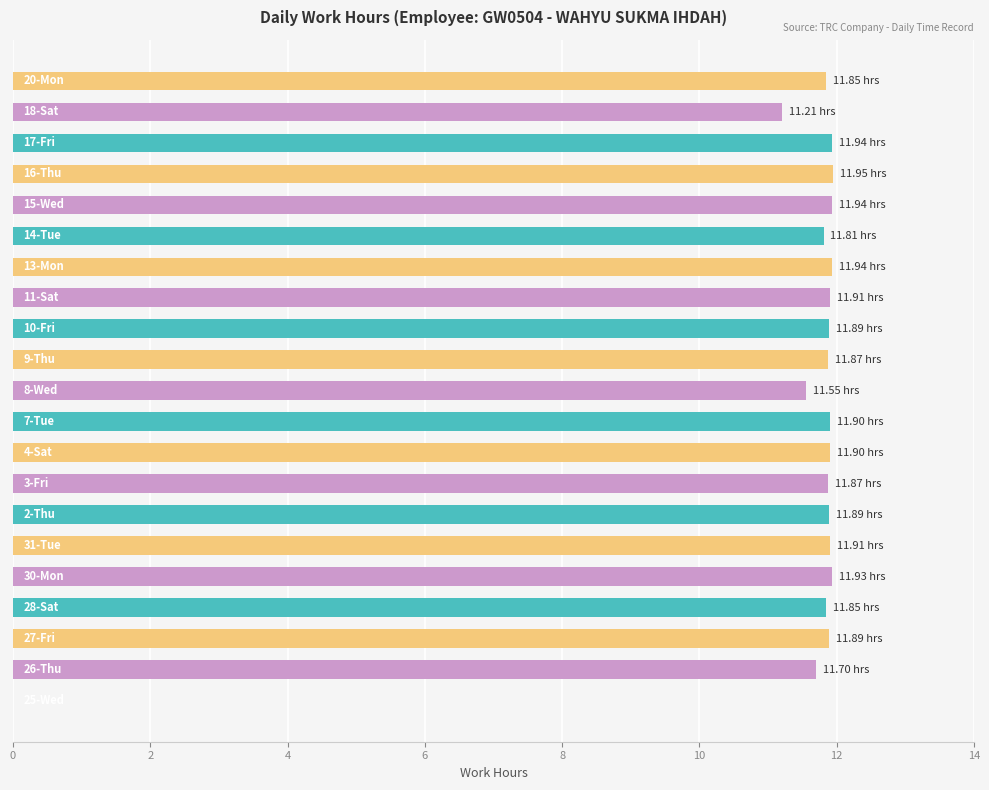

What is the sum of all values?

236.7